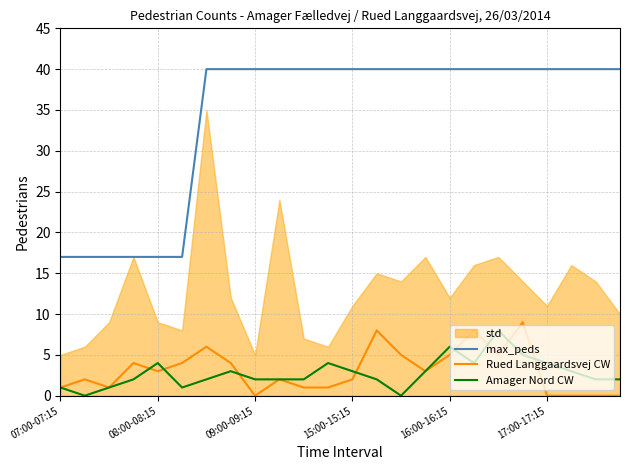

Count the Amager Nord CW values in the range 2 to 4.

16